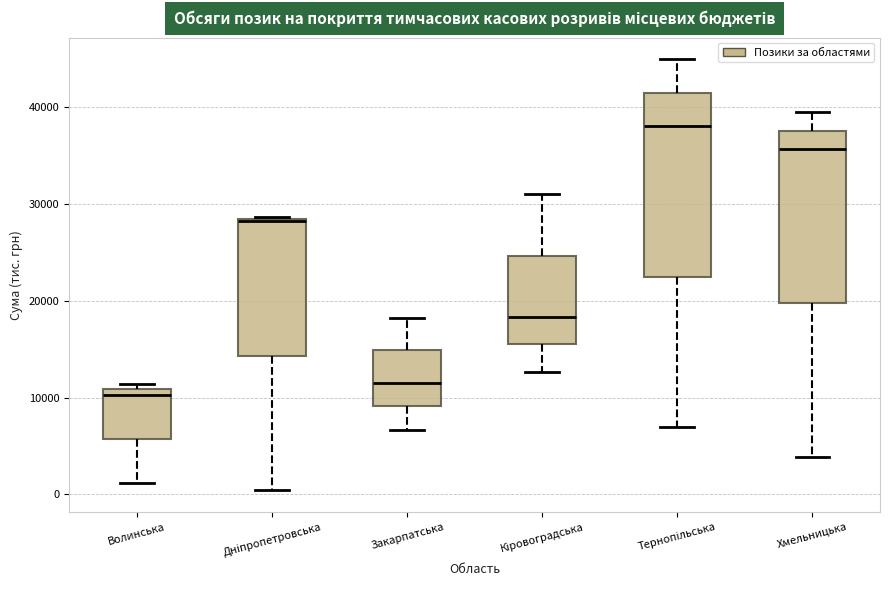

Which box is the tallest, from its lower edge to its upper edge?

Тернопільська